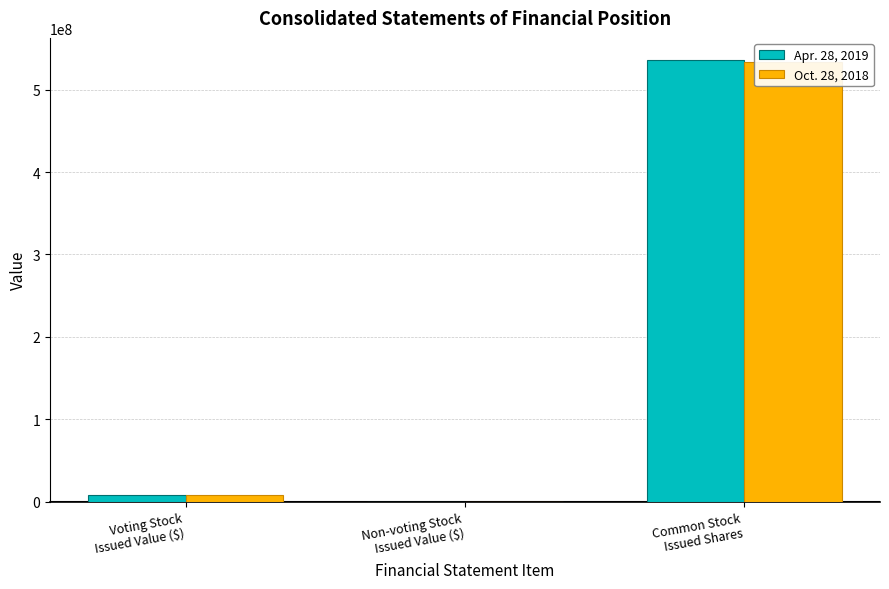

True or false: Oct. 28, 2018 has a value of 11189220 at Voting Stock
Issued Value ($).

False